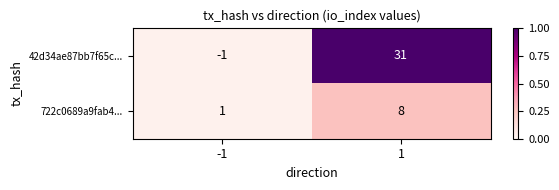

Reading right to left, extract all data points from this chart.

42d34ae87bb7f65c...: 1=31	-1=-1
722c0689a9fab4...: 1=8	-1=1